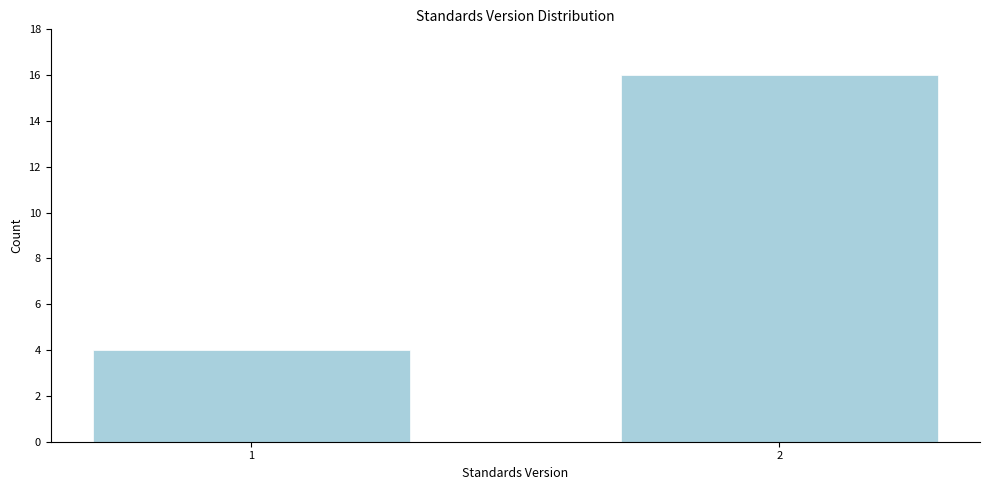

Reading left to right, extract all data points from this chart.

1=4	2=16